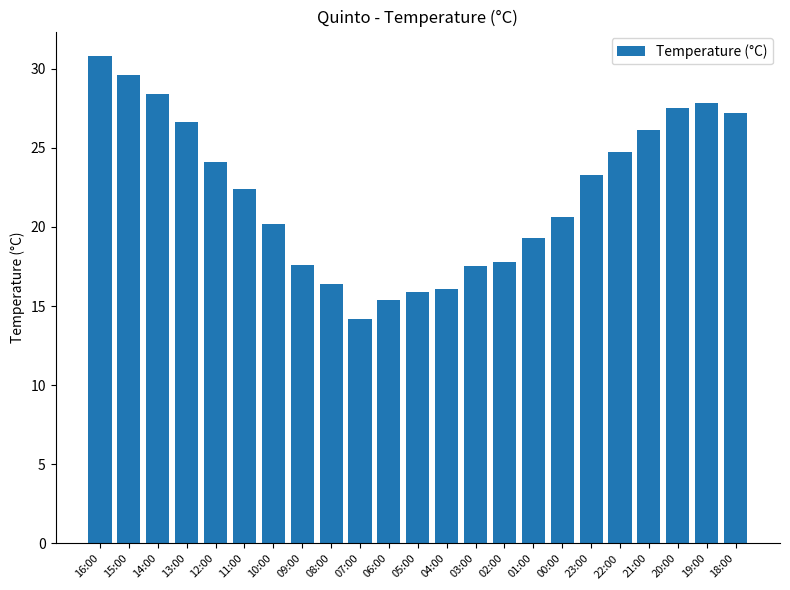

Where does the data first go above 22?

16:00